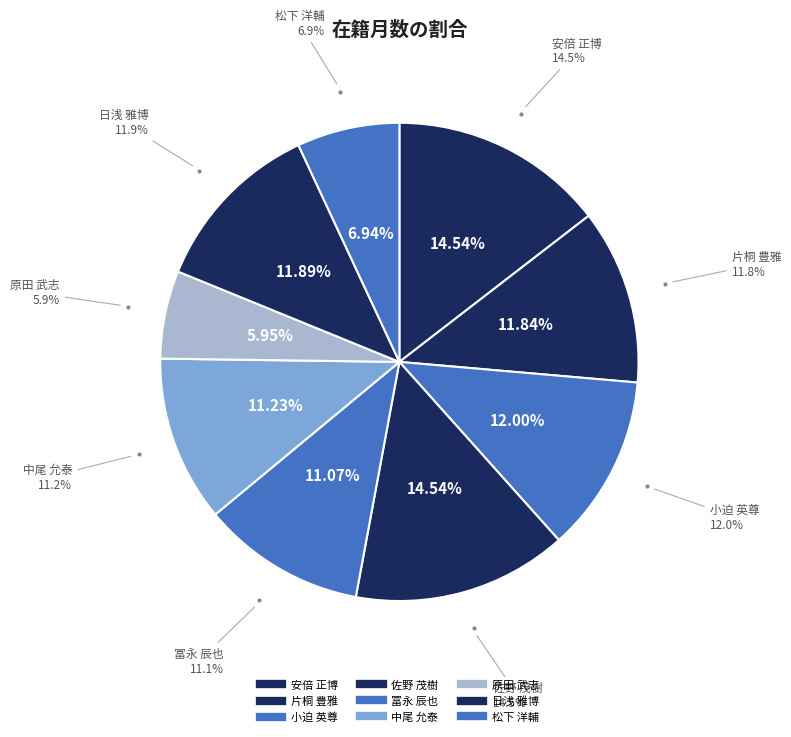

What is the smallest slice in the pie chart?

原田 武志